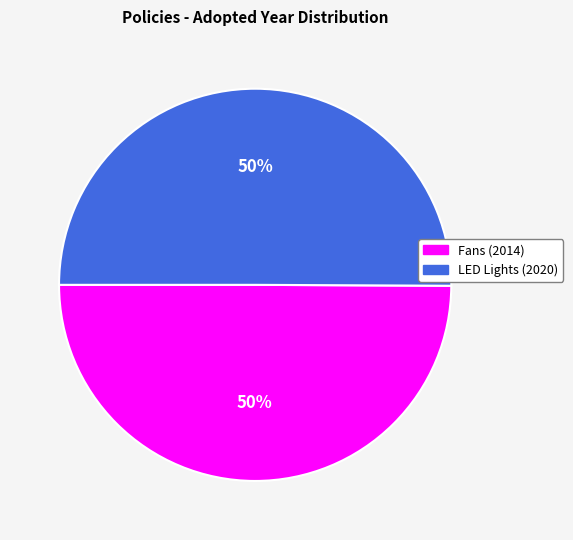

Which category accounts for the majority?

Pakistan Energy Labels for LED Lights